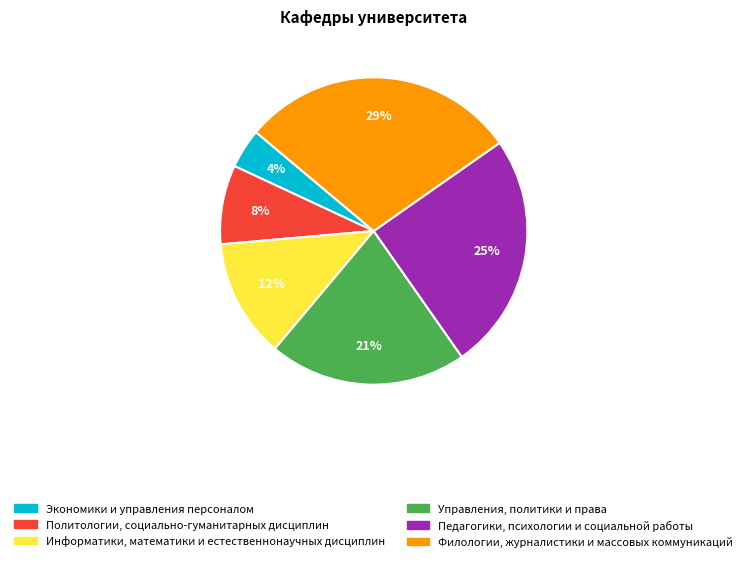

Combined, do Управления, политики и права and Политологии, социально-гуманитарных дисциплин account for over 50%?

No